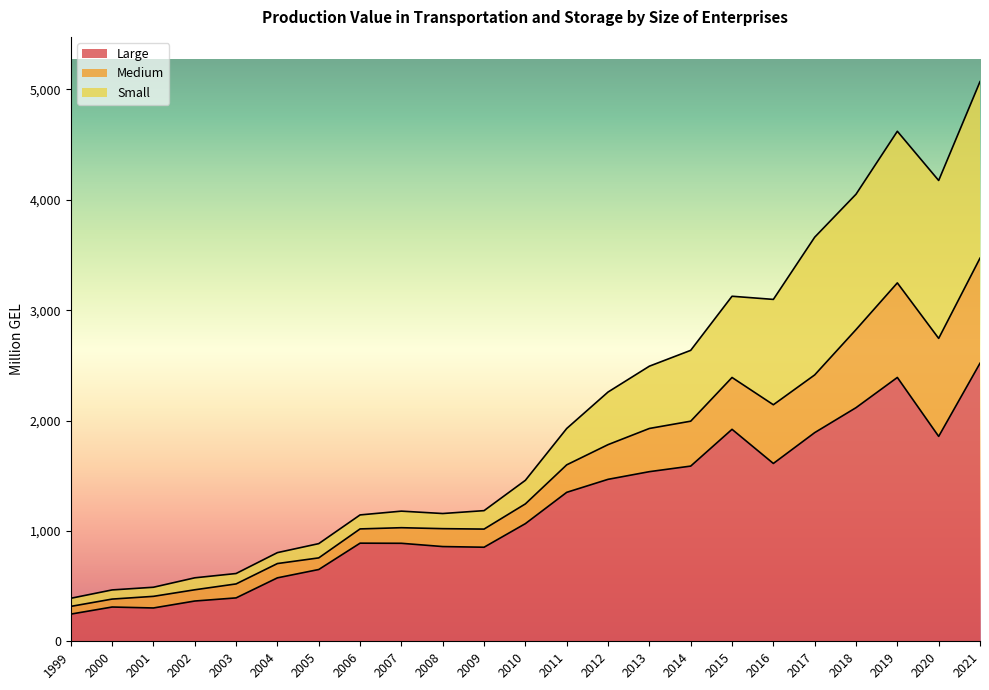

True or false: Large and Small cross at least once.

False